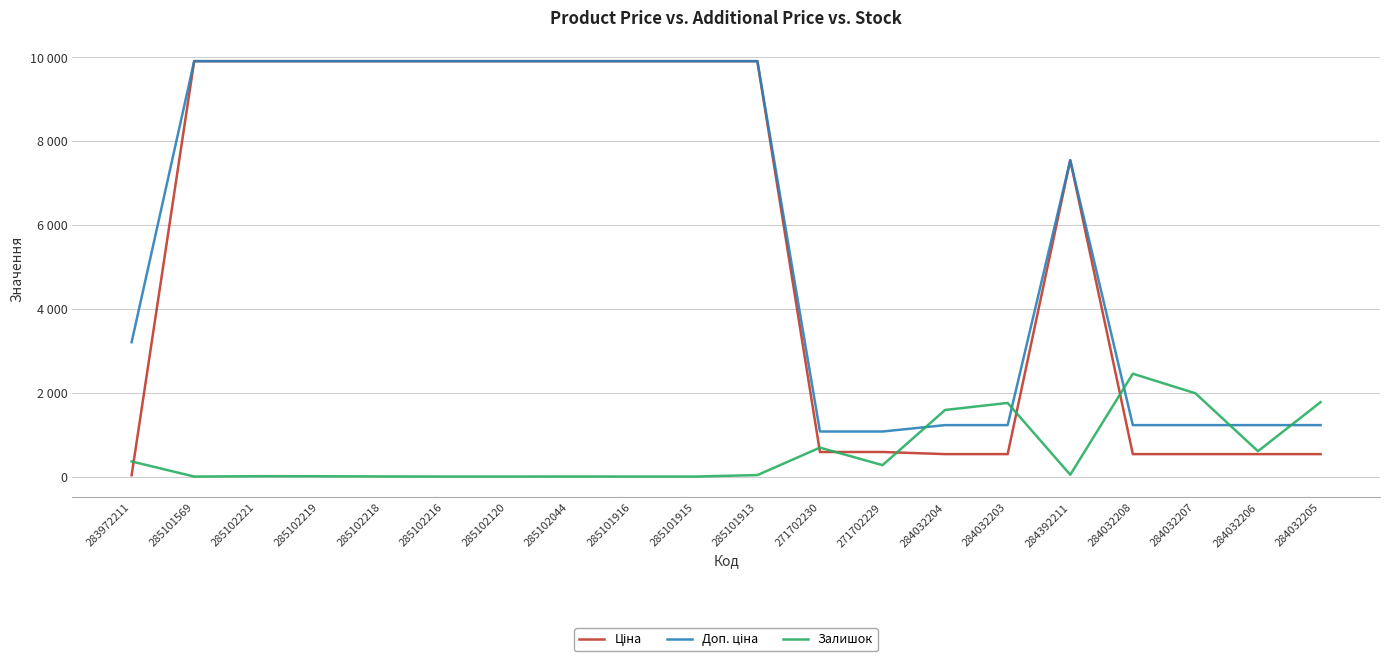

Does the chart have visible grid lines?

Yes